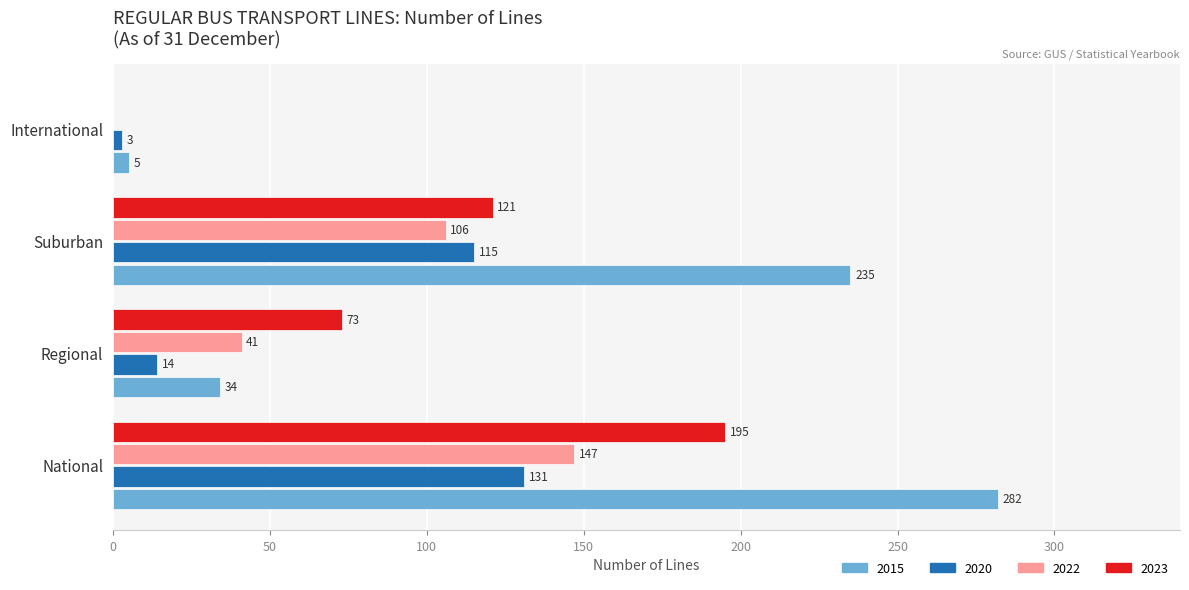

Which series changed the most between National and International?

2015